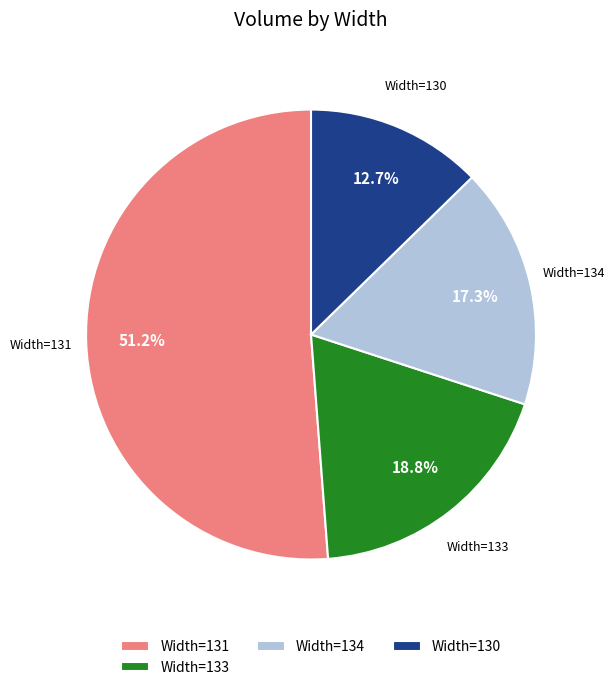

Which has a higher value, Width=131 or Width=133?

Width=131